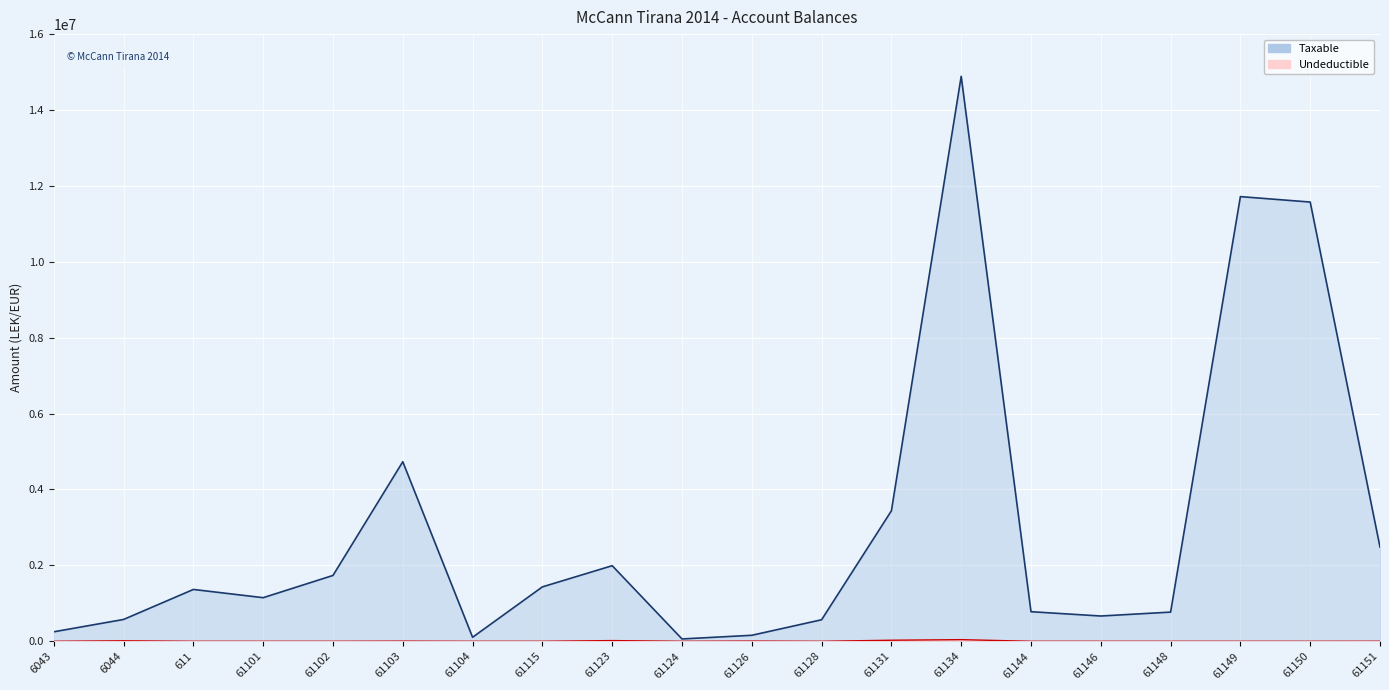

At which label does Taxable reach its minimum?

61124